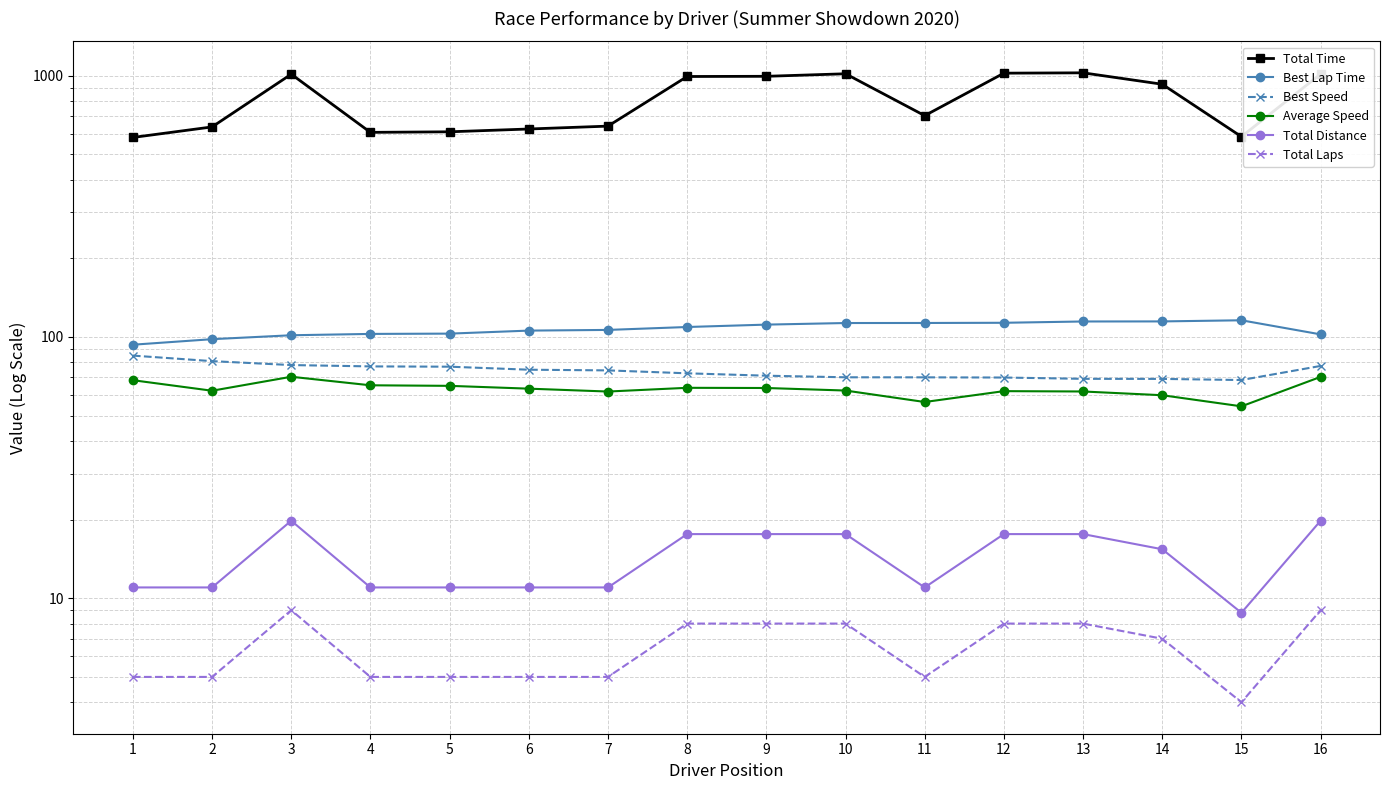

In Average Speed, how many points are lower than both neighbors (excluding endpoints)?

4